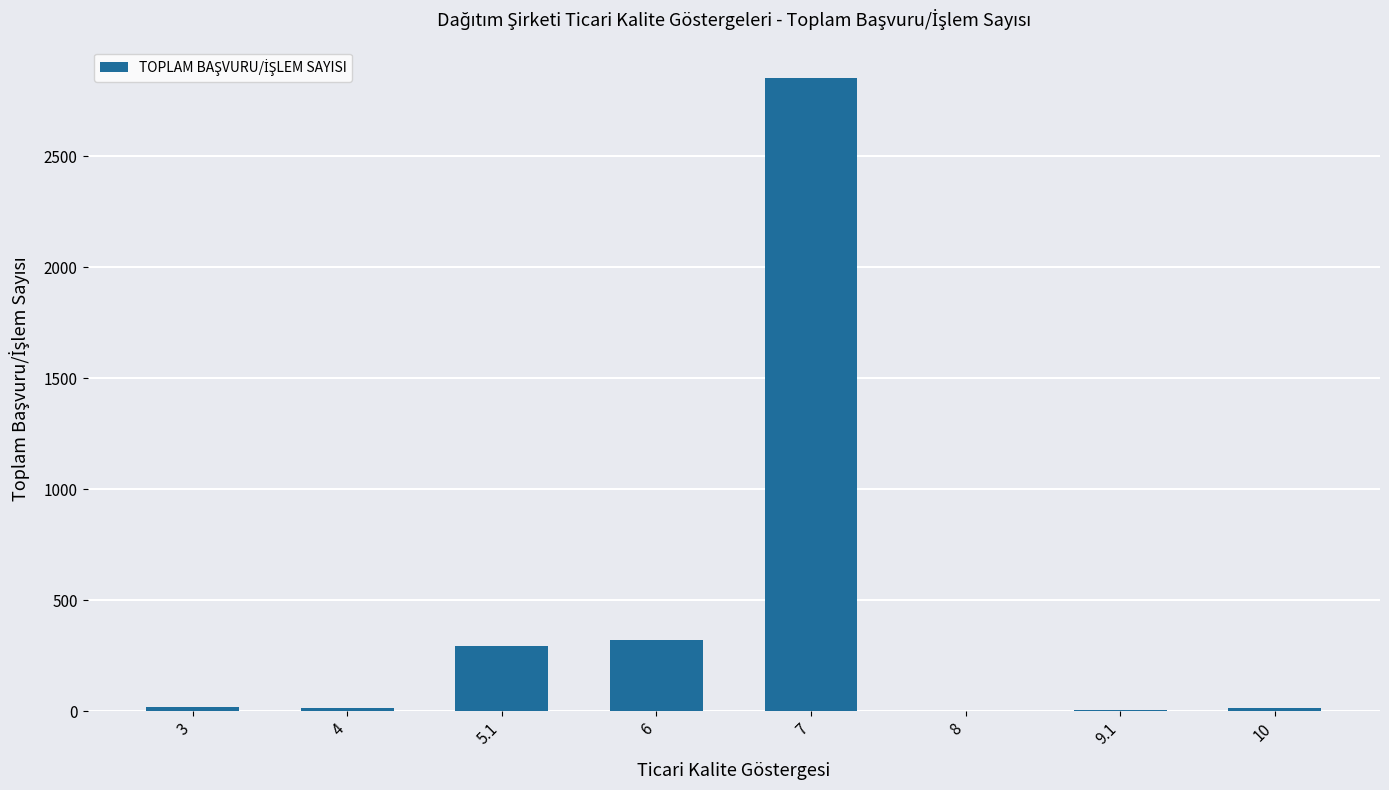

Count the number of data series in this chart.

1